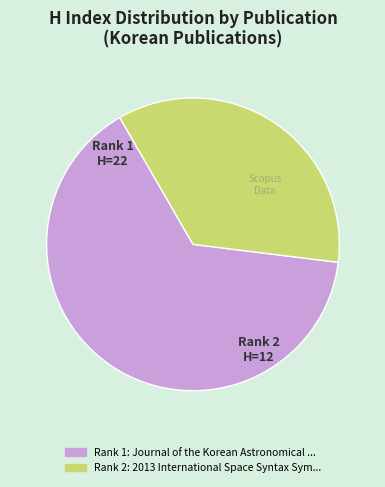

Is there a majority slice in this chart?

Yes